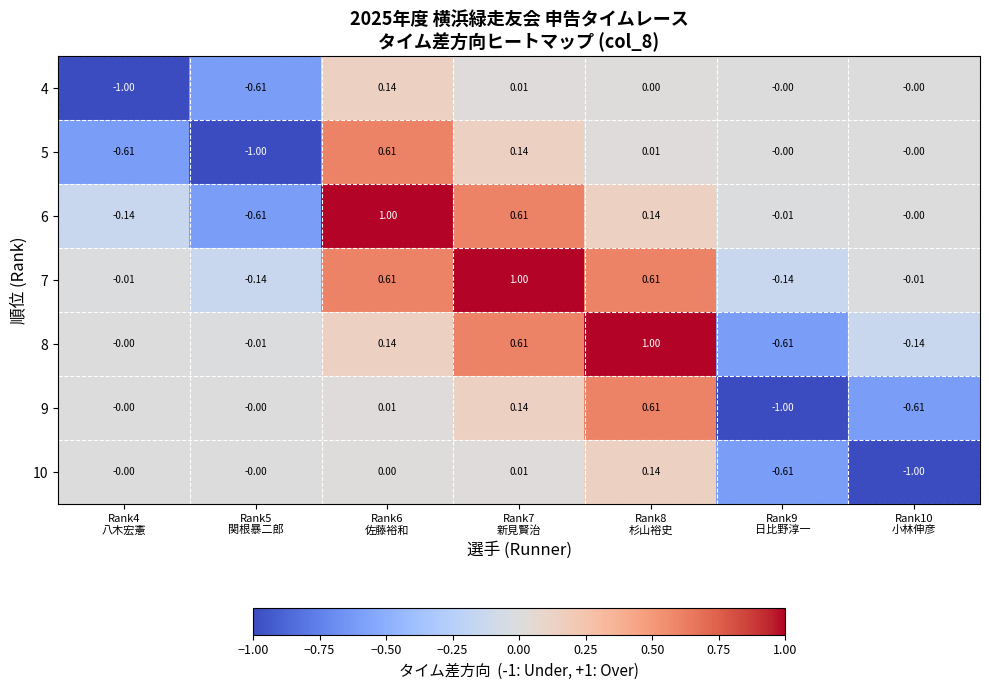

What is the total value across all series at Rank5
関根暴二郎?

-2.4